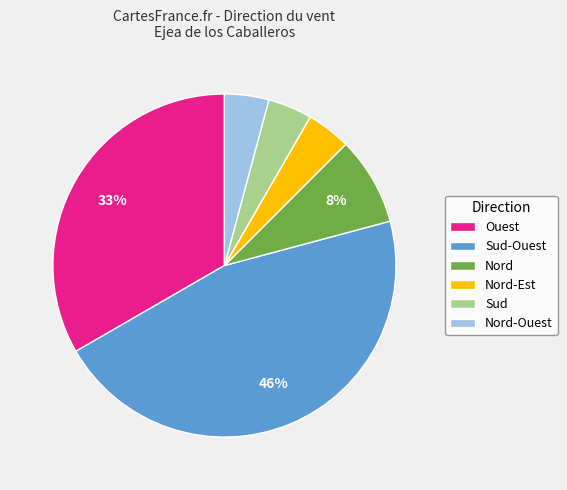

To the nearest percent, what portion does Sud-Ouest represent?

46%